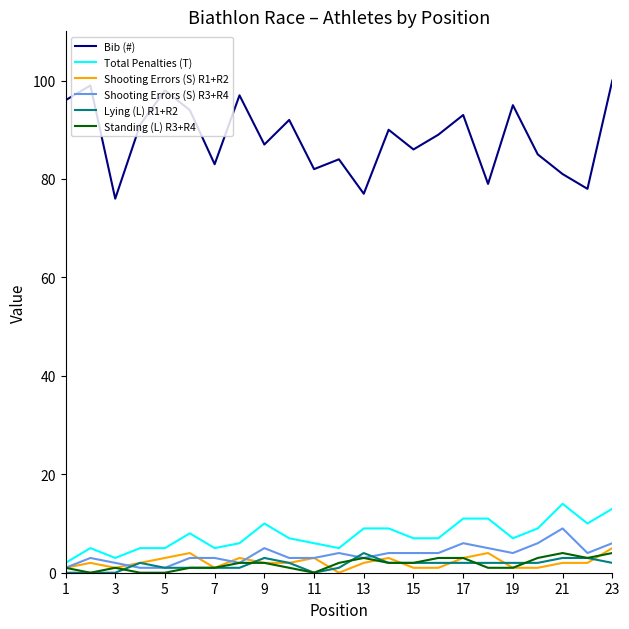

Which series has the widest spread of values?

Bib (#)